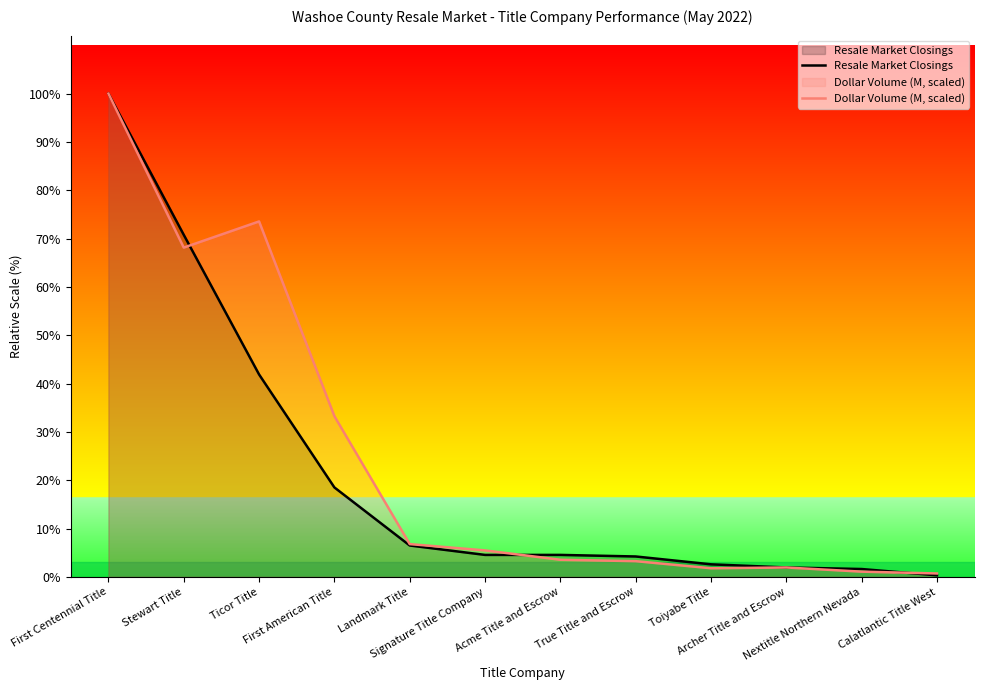

Reading left to right, transcribe all the data shown in this chart.

Resale Market Closings: First Centennial Title=308.0	Stewart Title=218.0	Ticor Title=129.0	First American Title=57.0	Landmark Title=20.0	Signature Title Company=14.0	Acme Title and Escrow=14.0	True Title and Escrow=13.0	Toiyabe Title=8.0	Archer Title and Escrow=6.0	Nextitle Northern Nevada=5.0	Calatlantic Title West=1.0
Dollar Volume (M, scaled): First Centennial Title=308.0	Stewart Title=209.9	Ticor Title=226.5	First American Title=102.4	Landmark Title=20.9	Signature Title Company=16.9	Acme Title and Escrow=10.9	True Title and Escrow=10.0	Toiyabe Title=5.5	Archer Title and Escrow=6.0	Nextitle Northern Nevada=3.3	Calatlantic Title West=2.2